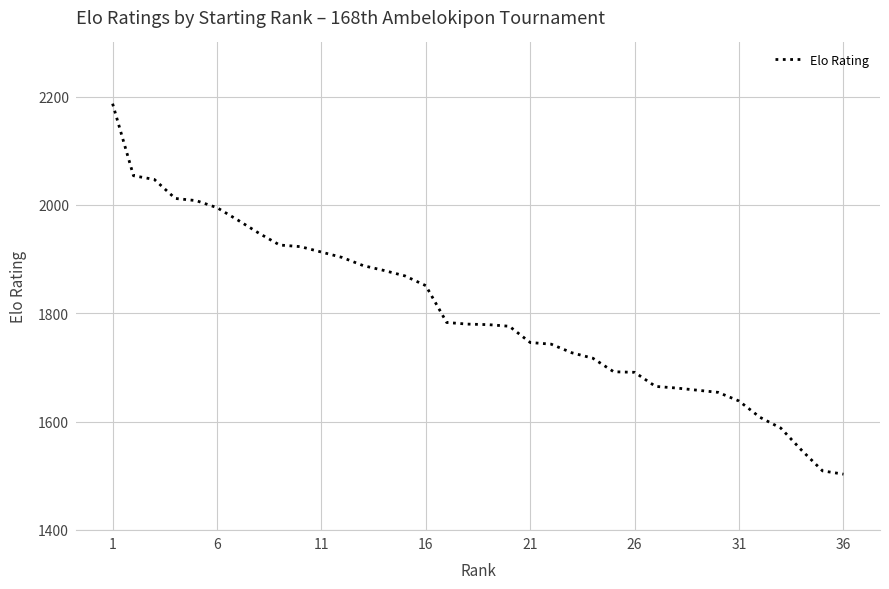

What is the difference between the maximum and minimum values?

684